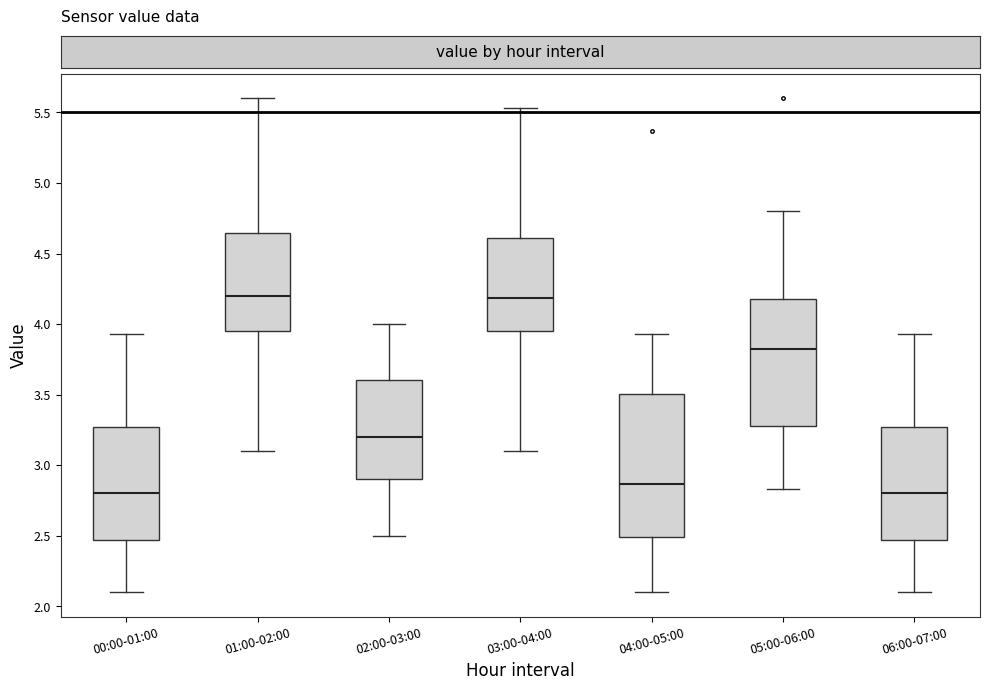

Reading left to right, read every box against the y-axis: the position of its median line, the range the box covers, and the ends of its whiskers. The values are not printed on the chart, so give them approximately, as read against the axis.

00:00-01:00: median 2.80, box 2.45 to 3.25, whiskers 2.10 to 3.95
01:00-02:00: median 4.20, box 3.95 to 4.65, whiskers 3.10 to 5.60
02:00-03:00: median 3.20, box 2.90 to 3.60, whiskers 2.50 to 4.00
03:00-04:00: median 4.20, box 3.95 to 4.60, whiskers 3.10 to 5.55
04:00-05:00: median 2.85, box 2.50 to 3.50, whiskers 2.10 to 3.95
05:00-06:00: median 3.80, box 3.30 to 4.20, whiskers 2.85 to 4.80
06:00-07:00: median 2.80, box 2.45 to 3.25, whiskers 2.10 to 3.95